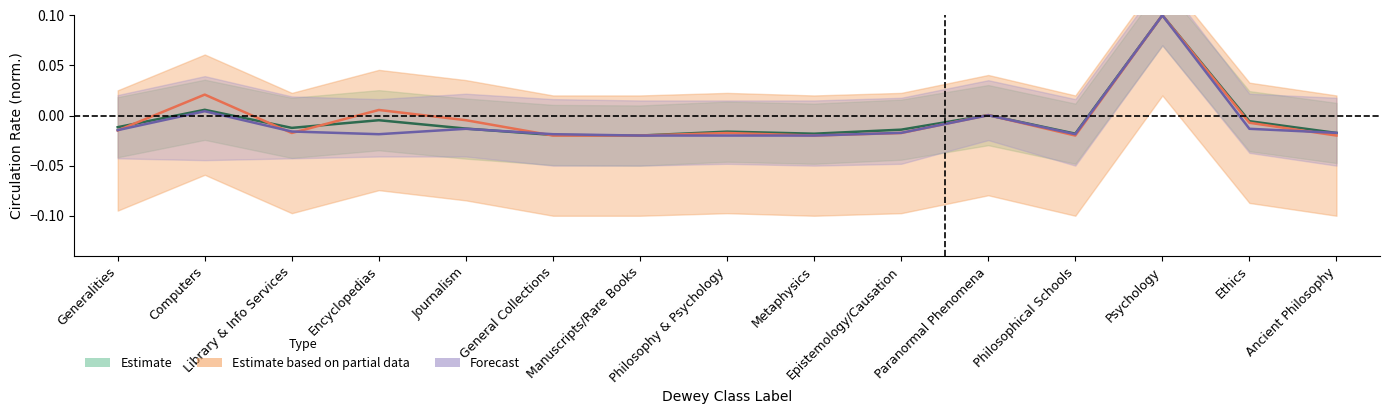

At which label is total_circ closest to 0?

Paranormal Phenomena